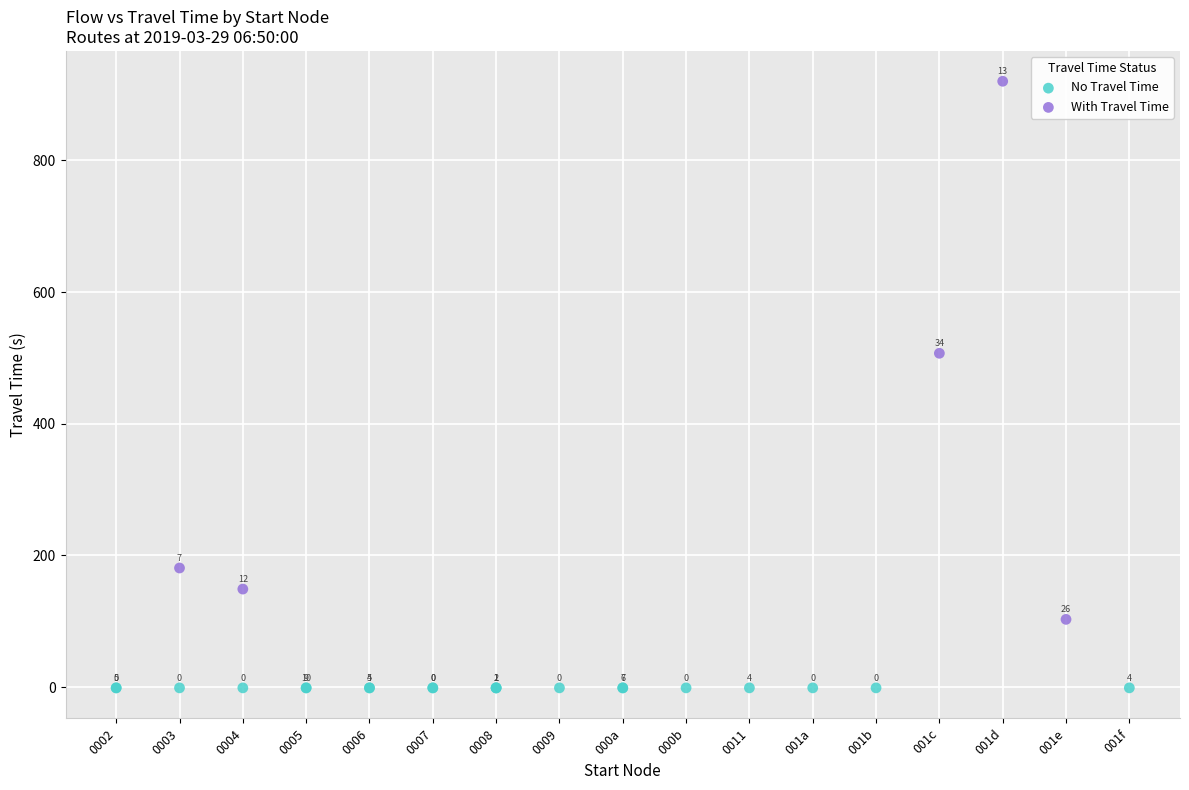

What are all the series names shown in the legend?

No Travel Time, With Travel Time